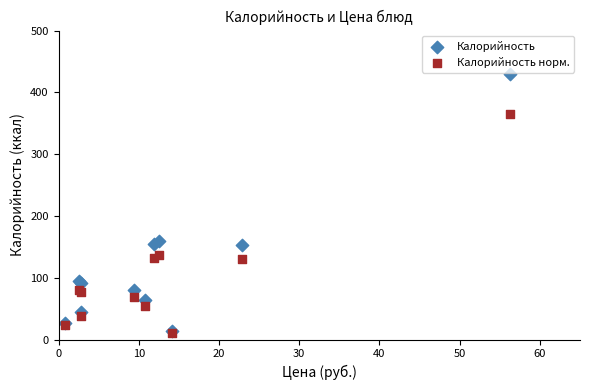

What are all the series names shown in the legend?

Калорийность, Калорийность норм.